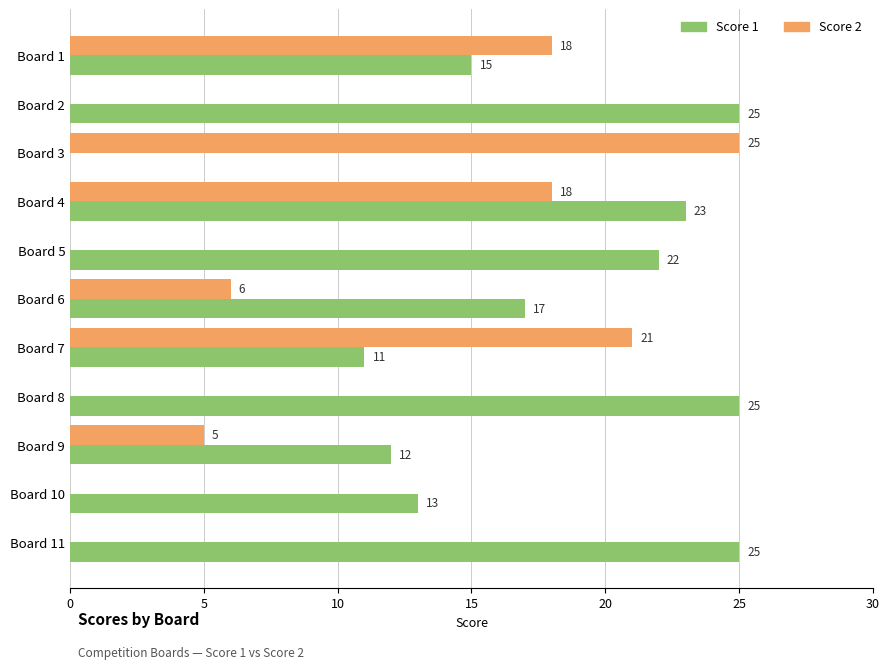

Read the Score 1 value at Board 1.

15